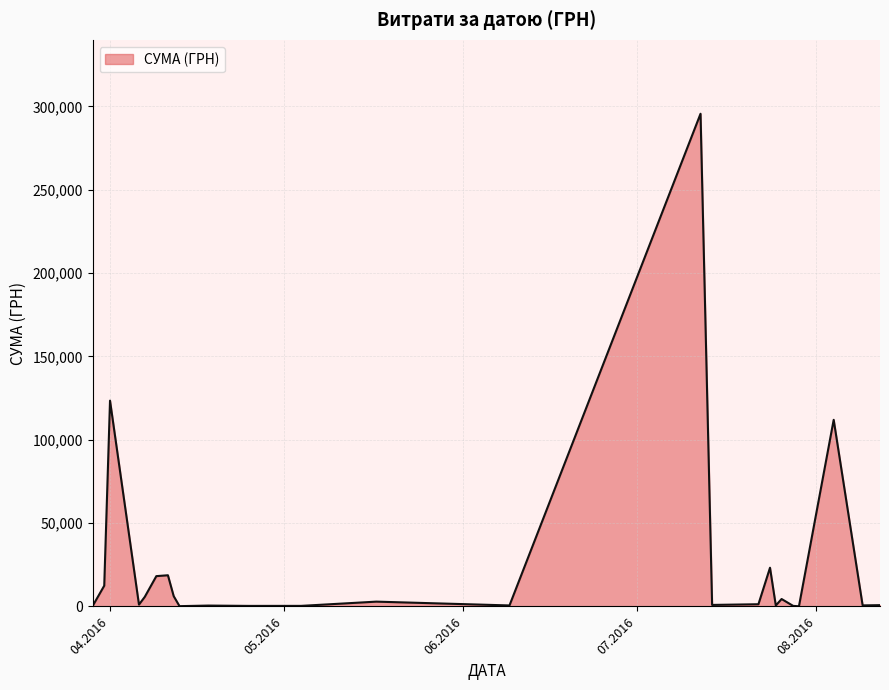

What is the difference between the maximum and minimum values?

295540.8